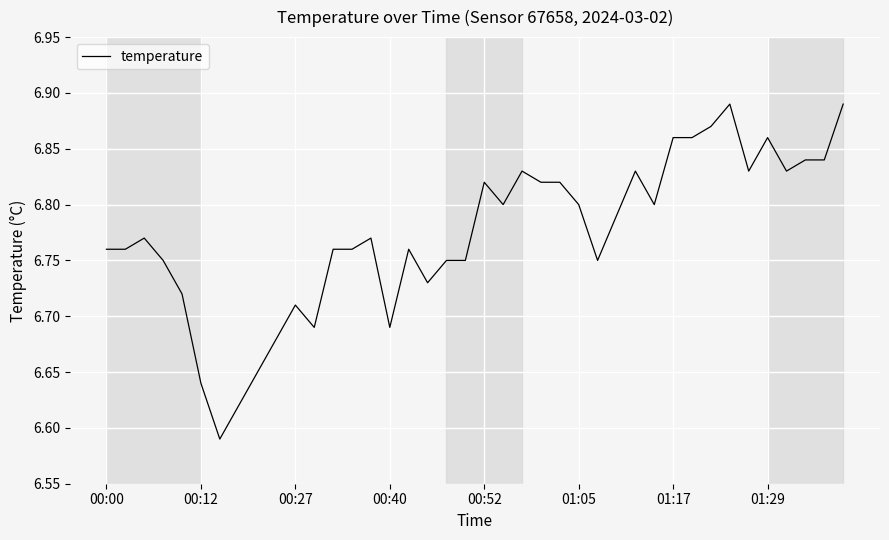

What is the difference between the maximum and minimum values?

0.3